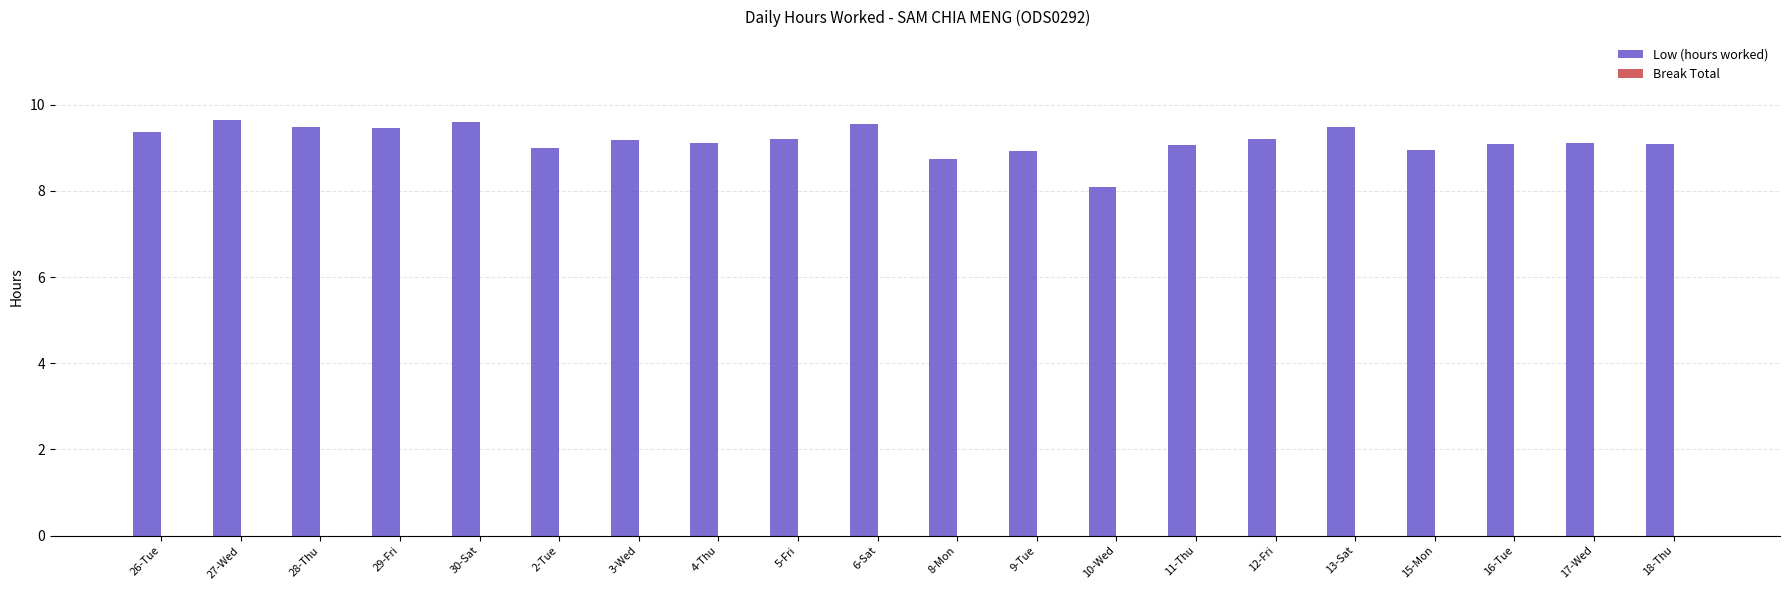

The value at 29-Fri is 4.8. True or false?

False